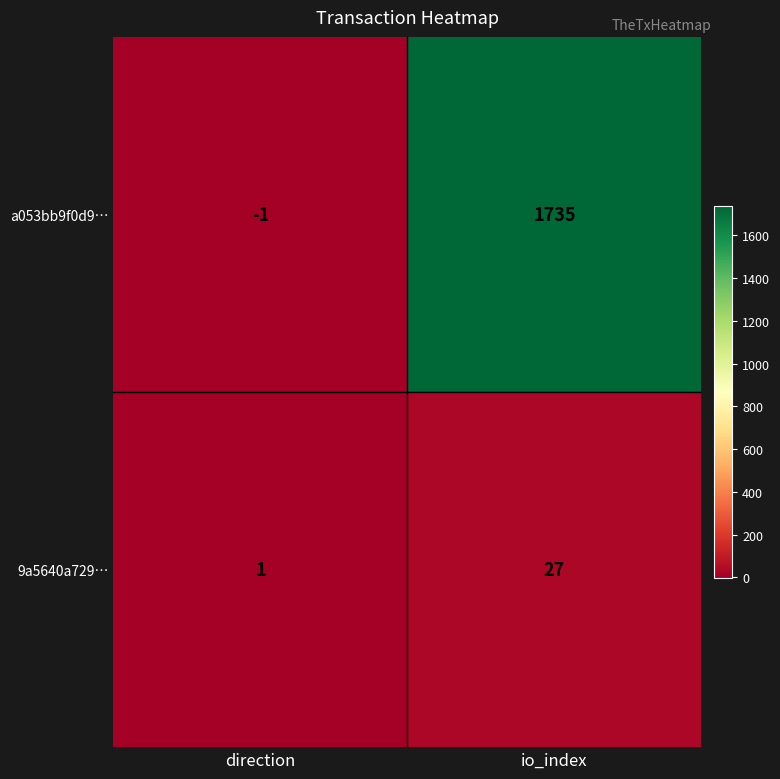

Where is a053bb9f0d9… nearest to the value 867?

direction